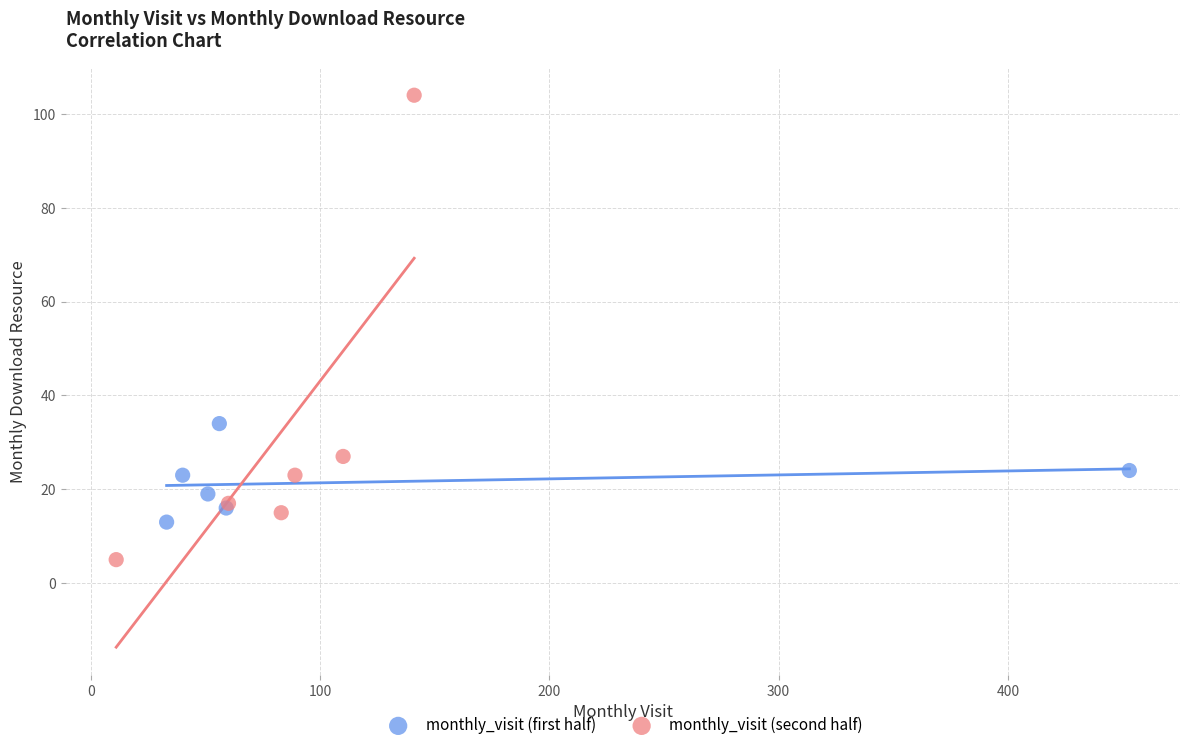

What are all the series names shown in the legend?

monthly_visit (first half), monthly_visit (second half)